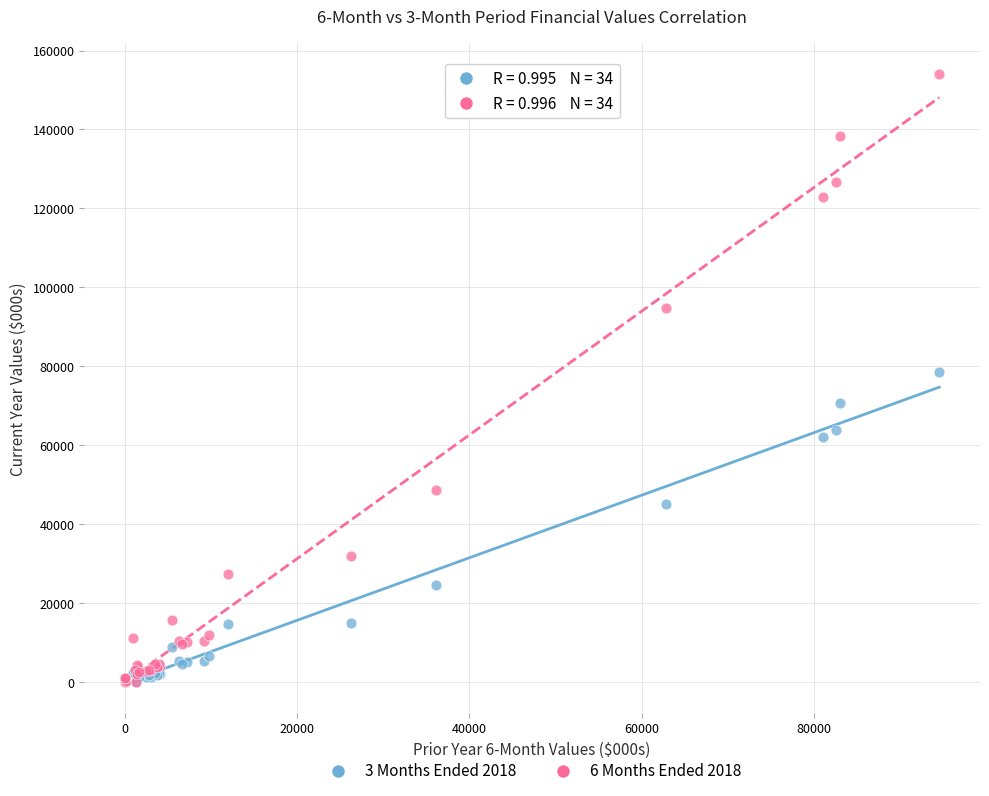

What are all the series names shown in the legend?

3 Months Ended 2018, 6 Months Ended 2018